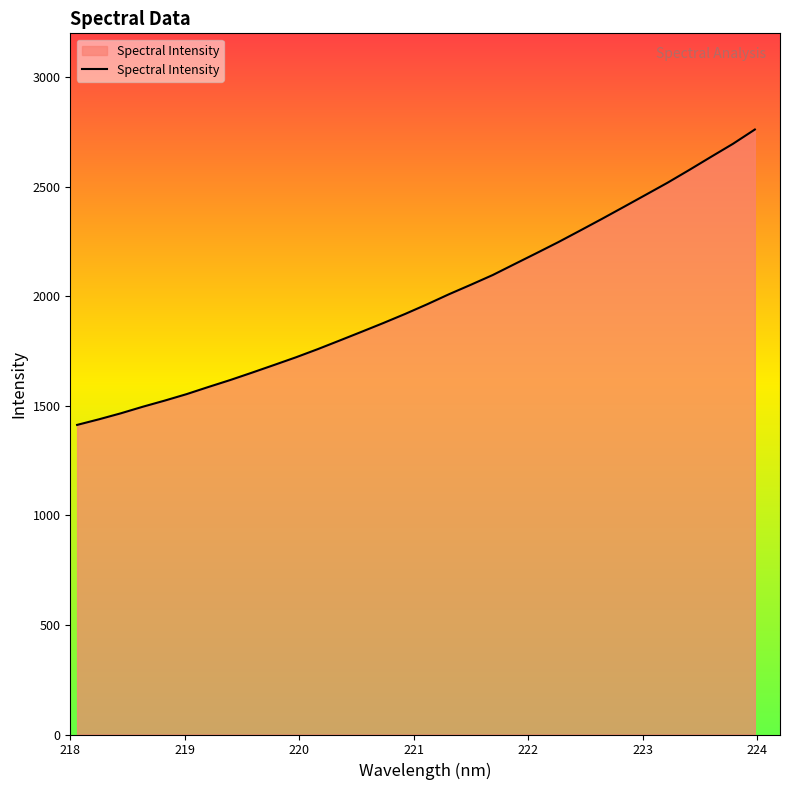

What is the maximum value shown in the chart?

2761.0